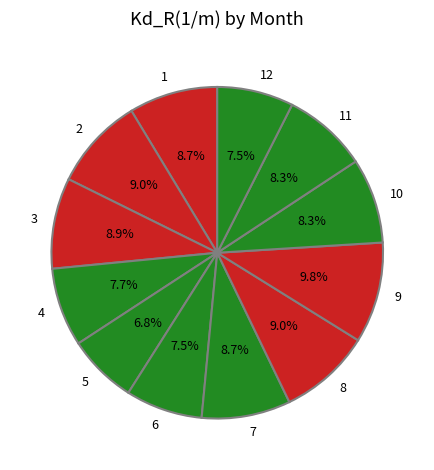

Between 7 and 9, which is larger?

9